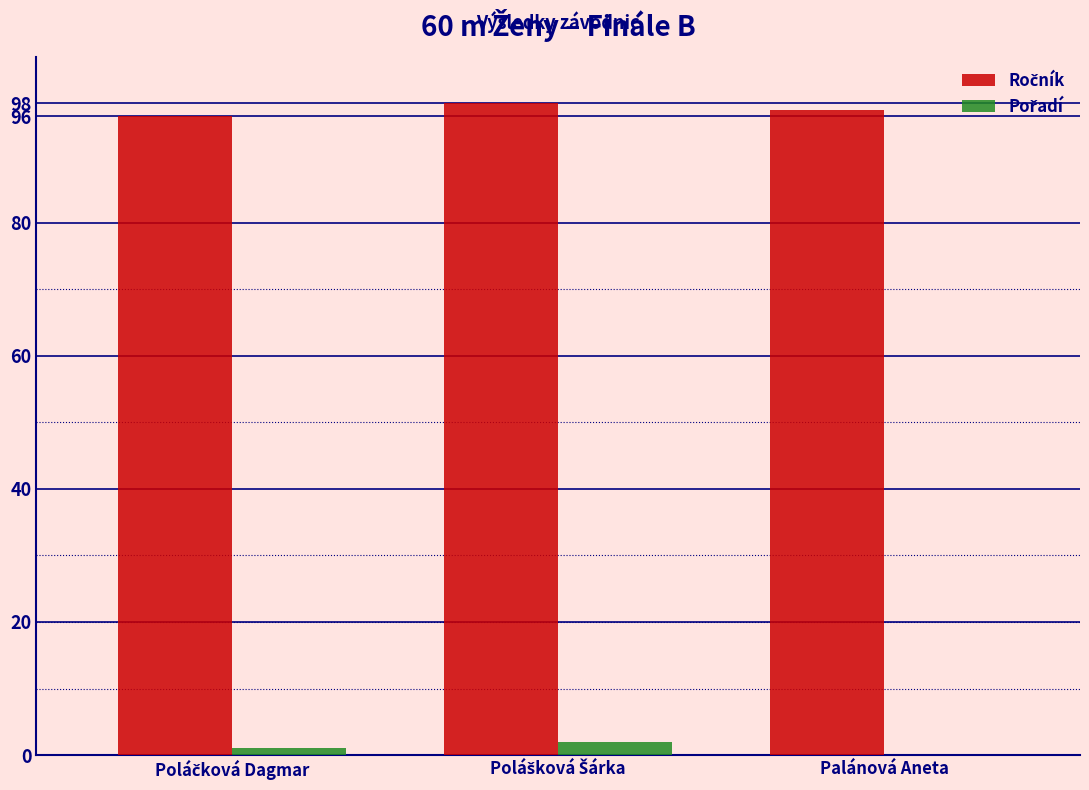

What is the total value across all series at Palánová Aneta?

97